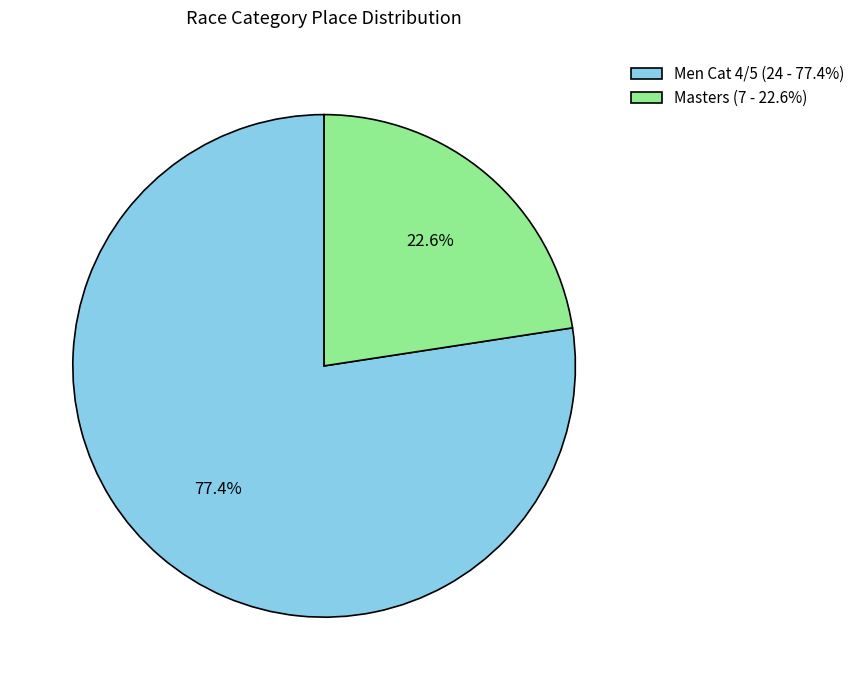

What percentage do Men Cat 4/5 and Masters together represent?

100.0%